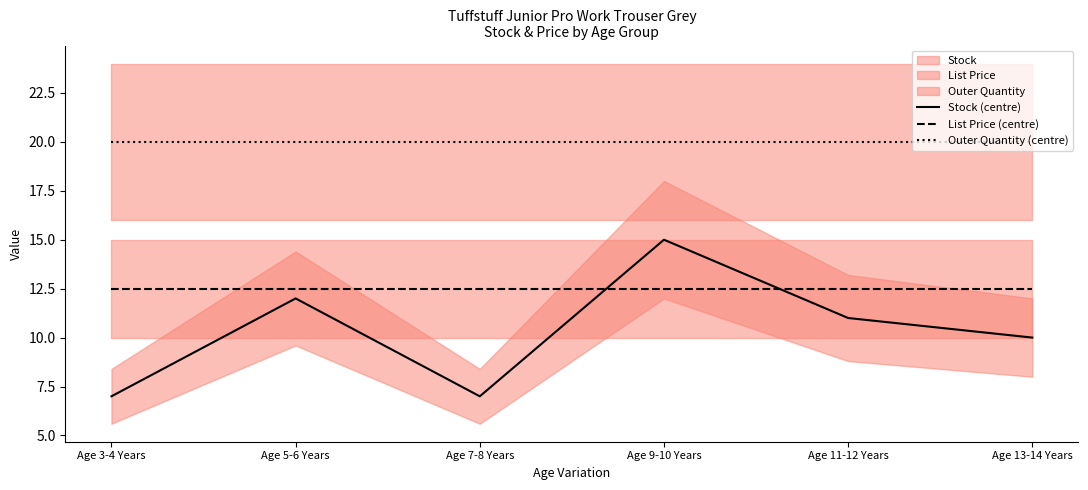

At how many categories does at least one series exceed 7?

6